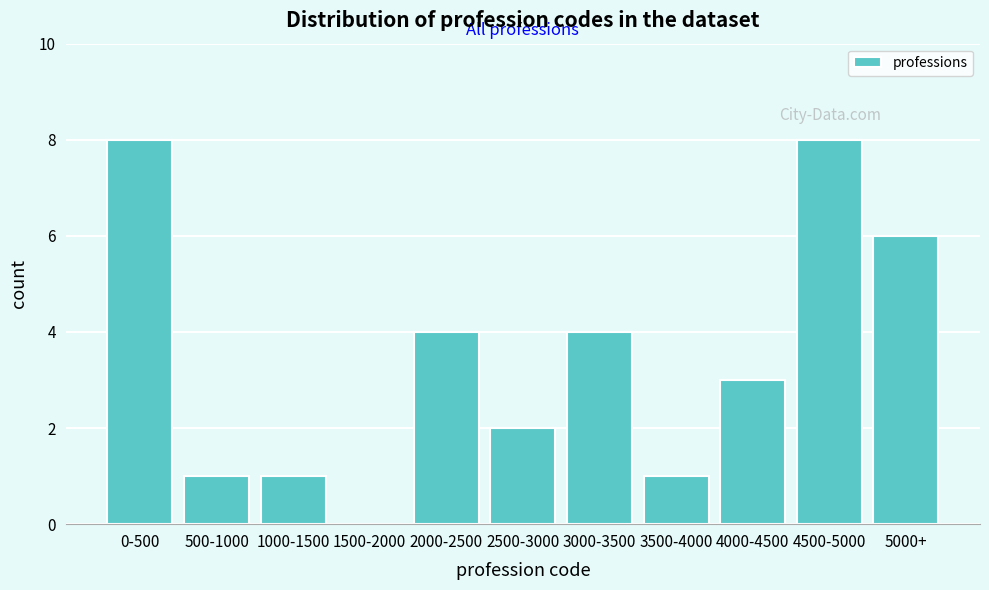

Reading left to right, transcribe all the data shown in this chart.

0-500=8	500-1000=1	1000-1500=1	1500-2000=0	2000-2500=4	2500-3000=2	3000-3500=4	3500-4000=1	4000-4500=3	4500-5000=8	5000+=6